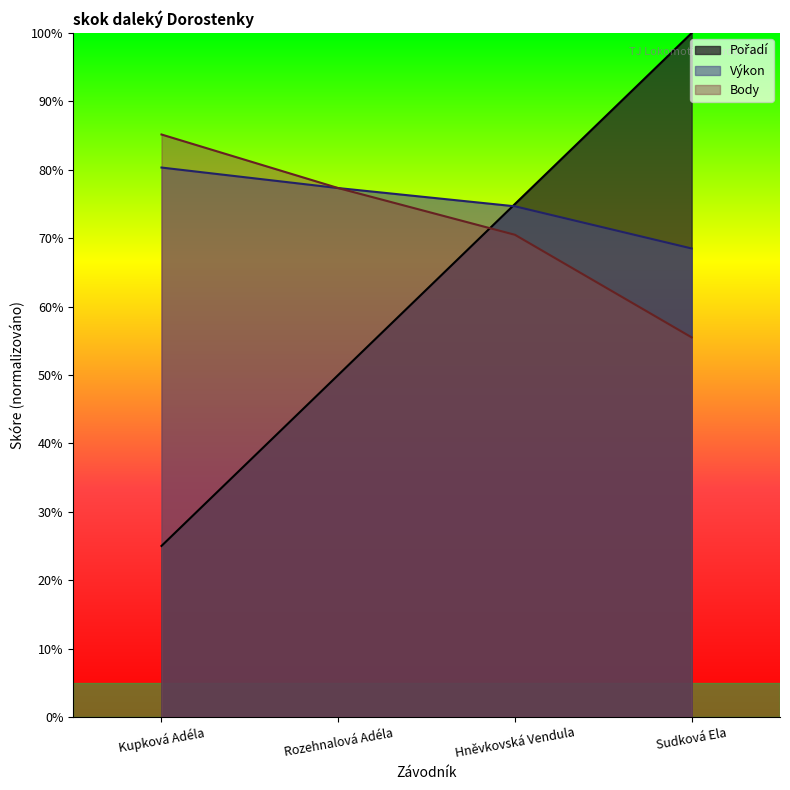

What is the label of the 3rd point from the left?

Hněvkovská Vendula